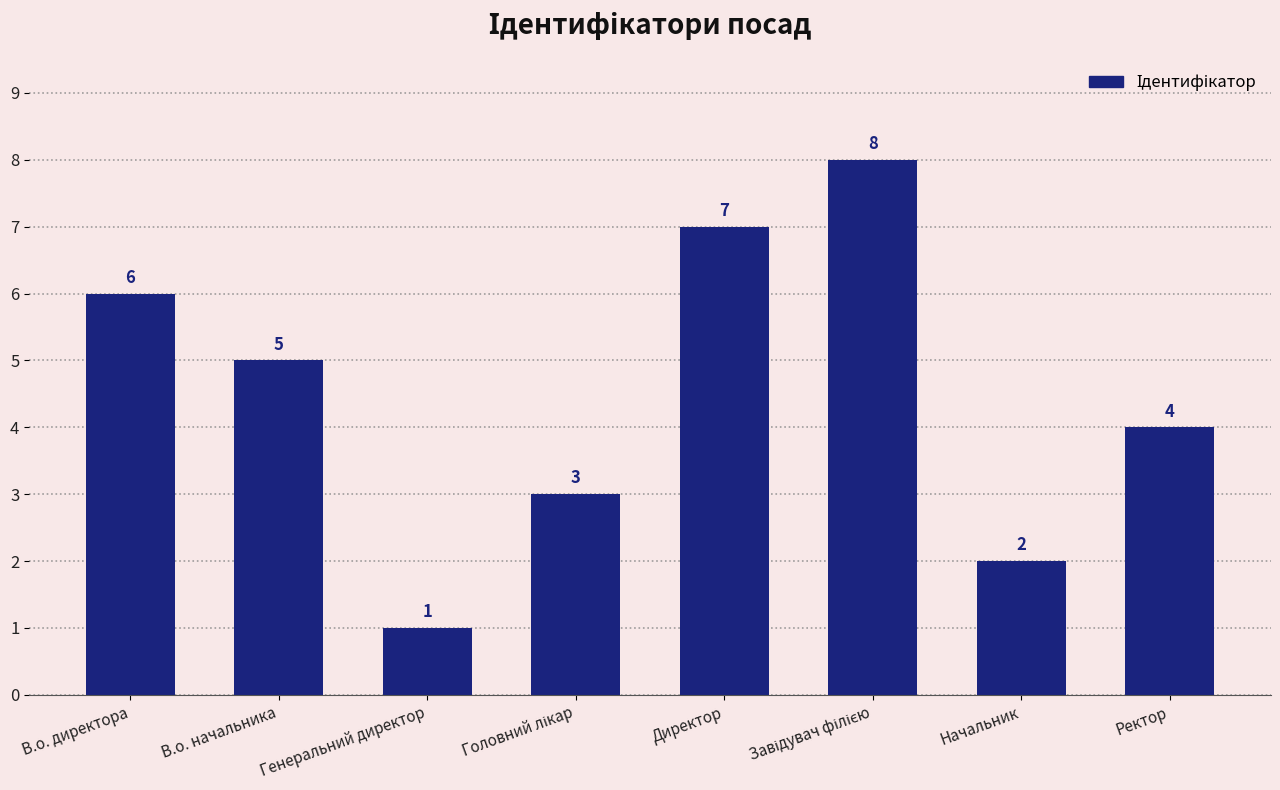

Count the number of categories in the chart.

8